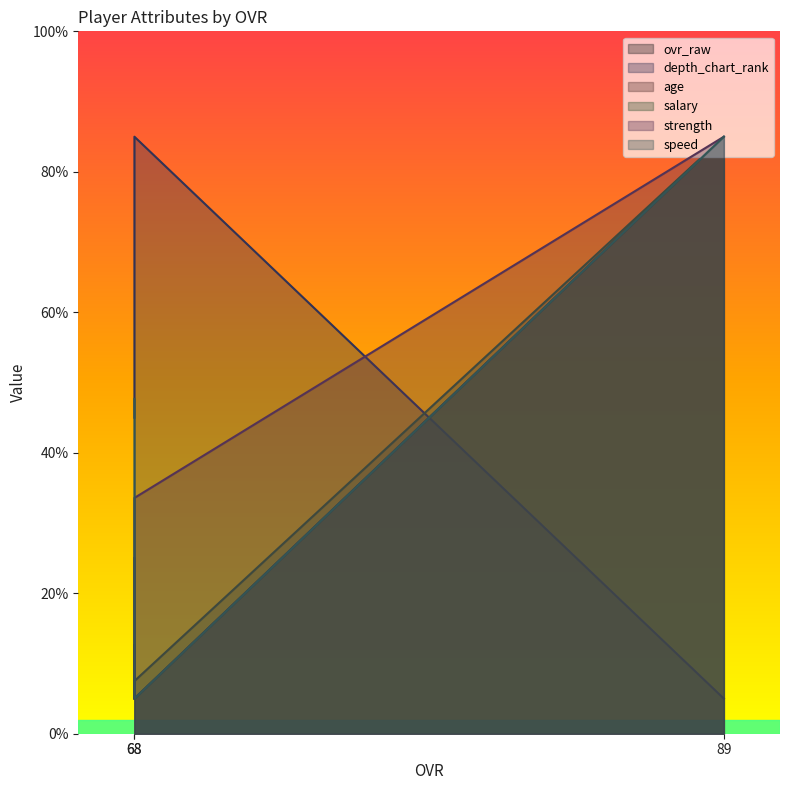

Which series has the largest total across all categories?

speed